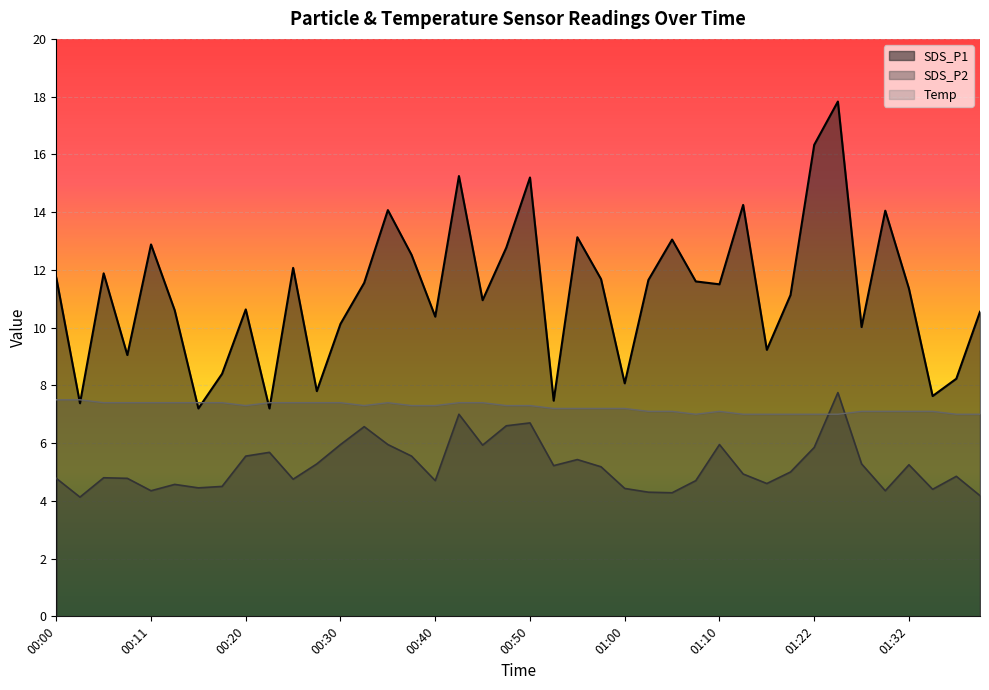

What is the sum of all SDS_P2 values?

208.5